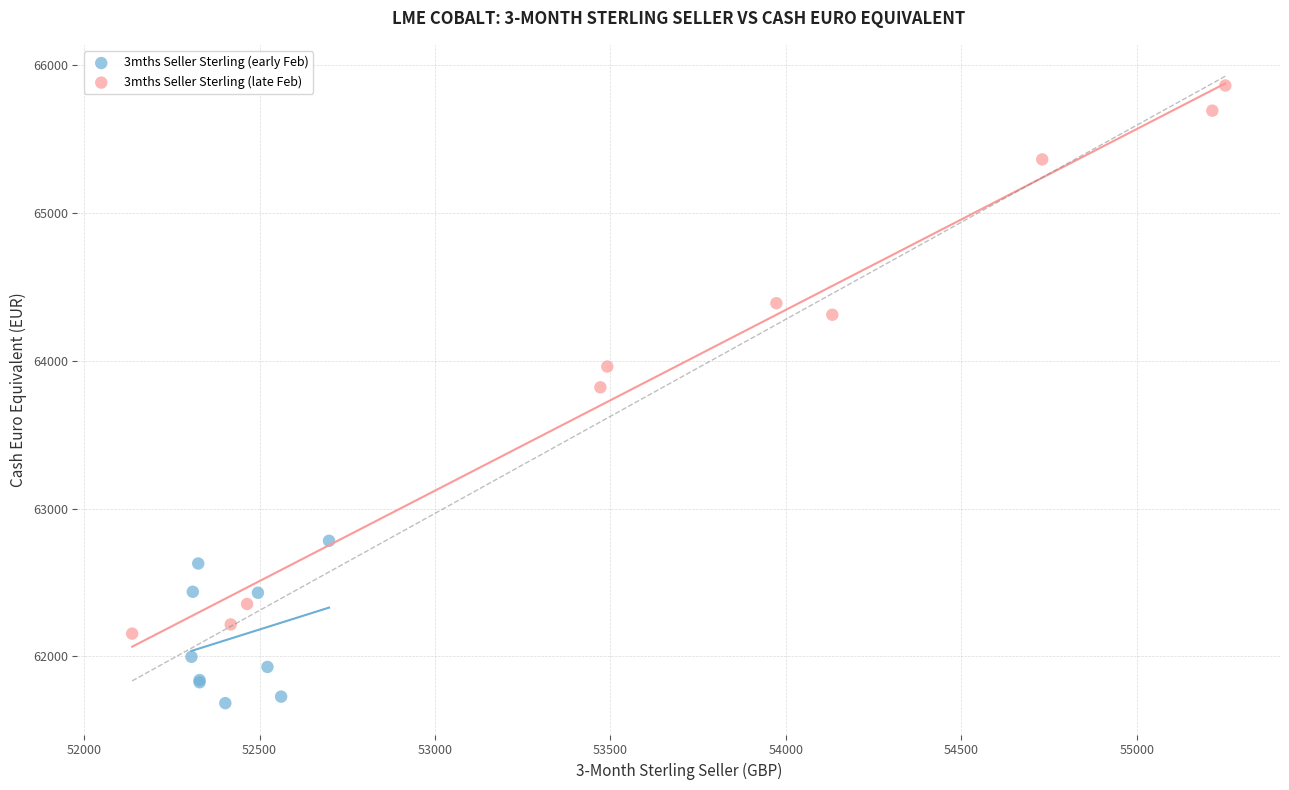

What are all the series names shown in the legend?

3mths Seller Sterling (early Feb), 3mths Seller Sterling (late Feb)